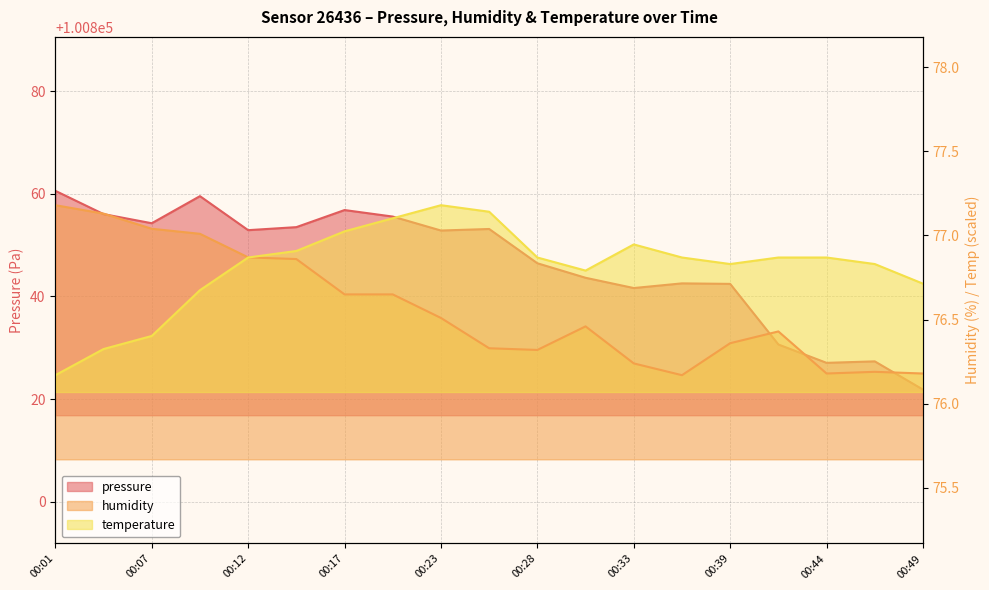

The temperature series shows 76.7 at 00:49. True or false?

True